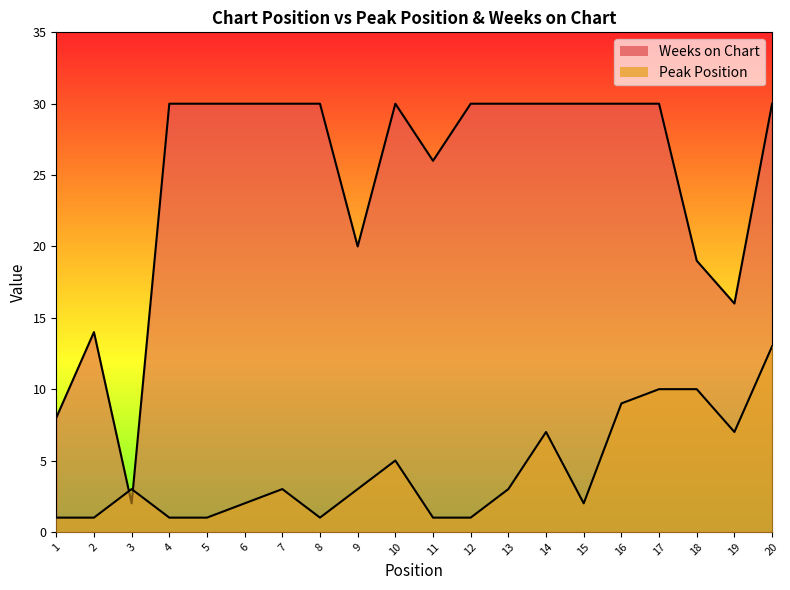

Which series has the largest range (max minus min)?

Weeks on Chart